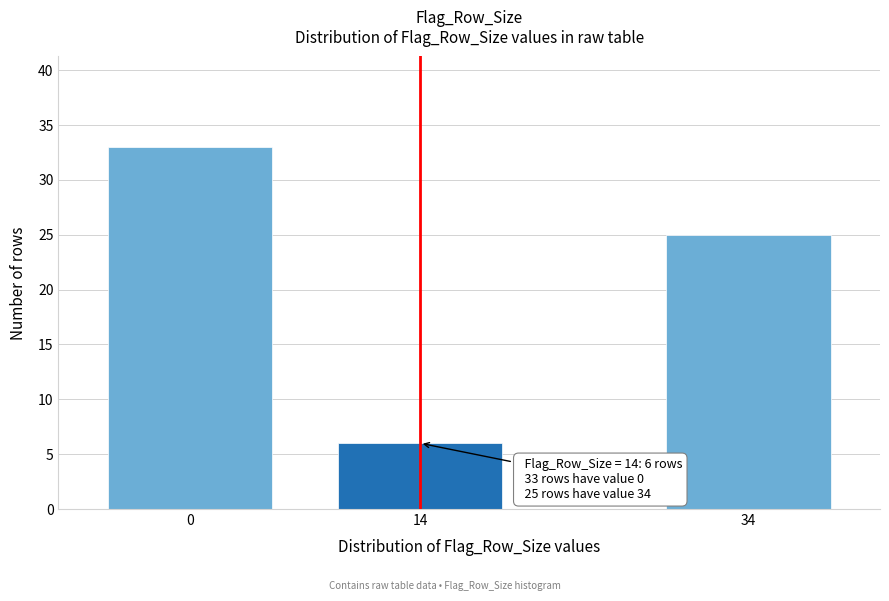

Reading left to right, list all the values displayed in this chart.

0=33	14=6	34=25